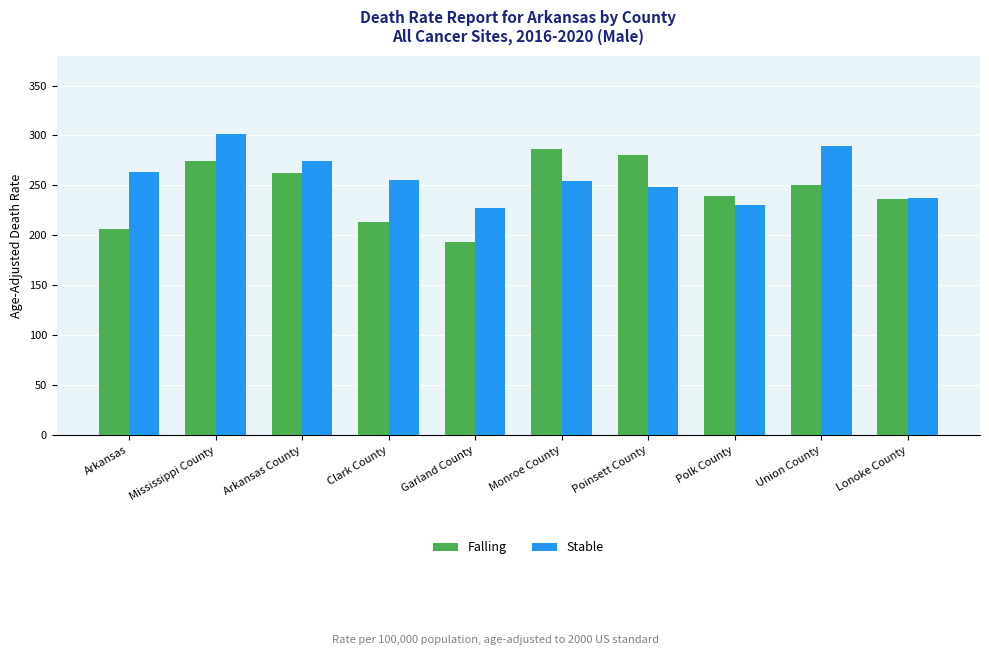

Is it true that Stable equals 389.8 at Garland County?

False